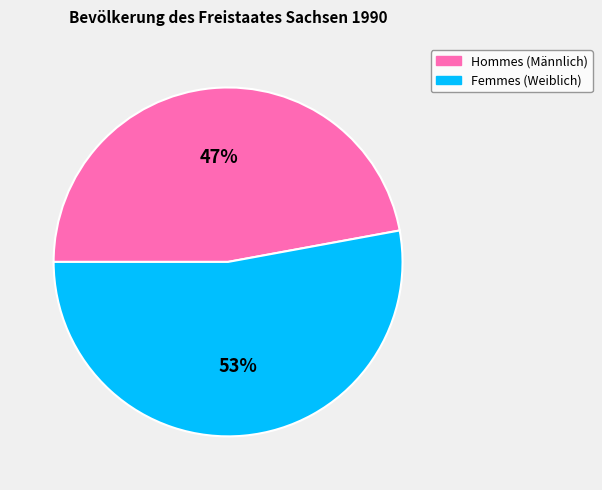

To the nearest percent, what is the average slice percentage?

50%